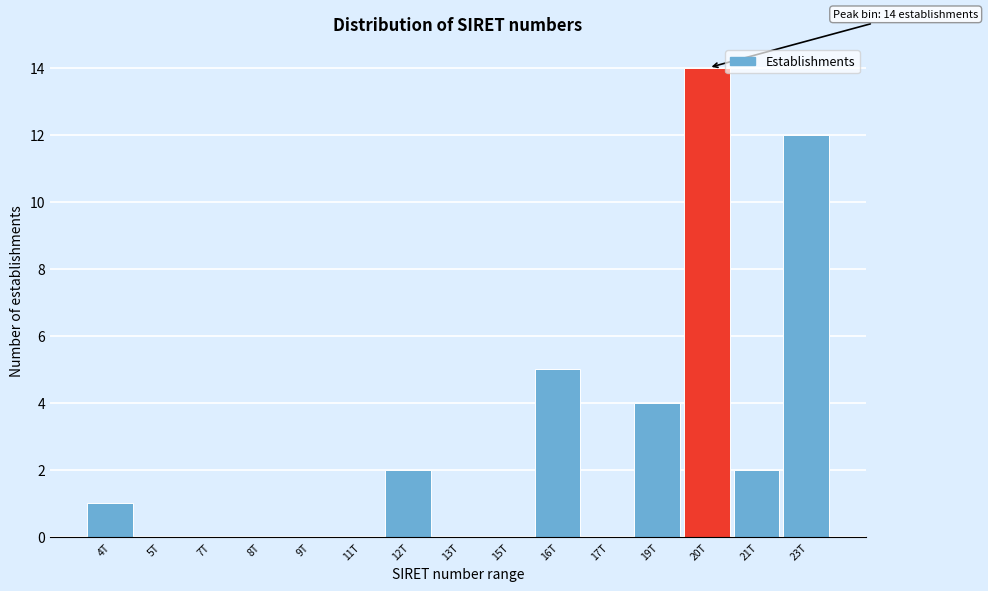

Reading right to left, transcribe all the data shown in this chart.

23T=12	21T=2	20T=14	19T=4	17T=0	16T=5	15T=0	13T=0	12T=2	11T=0	9T=0	8T=0	7T=0	5T=0	4T=1